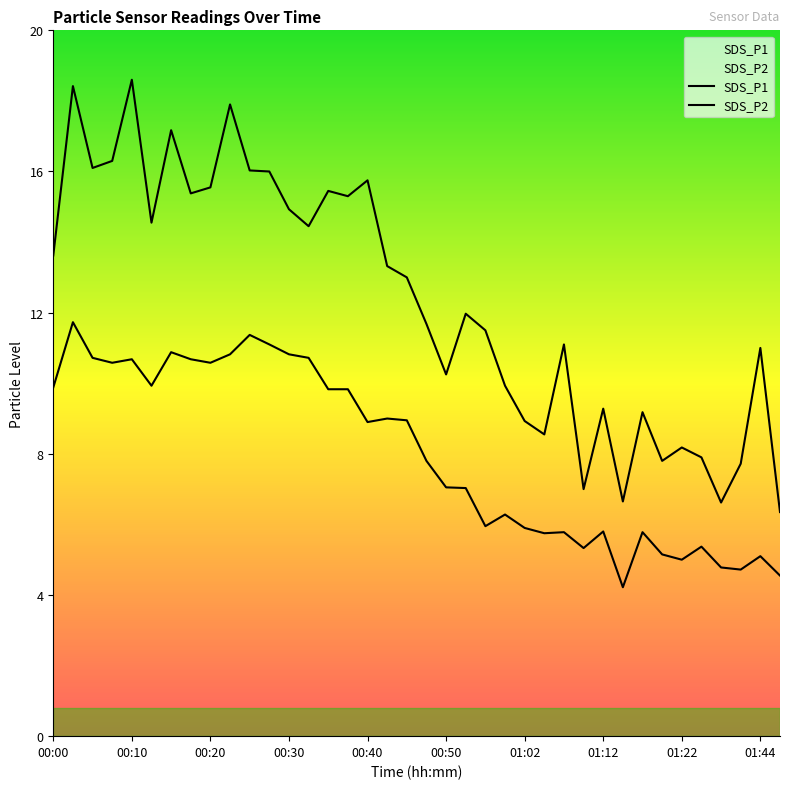

Is the value of SDS_P2 at 00:18 greater than the value of SDS_P1 at 00:59?

Yes